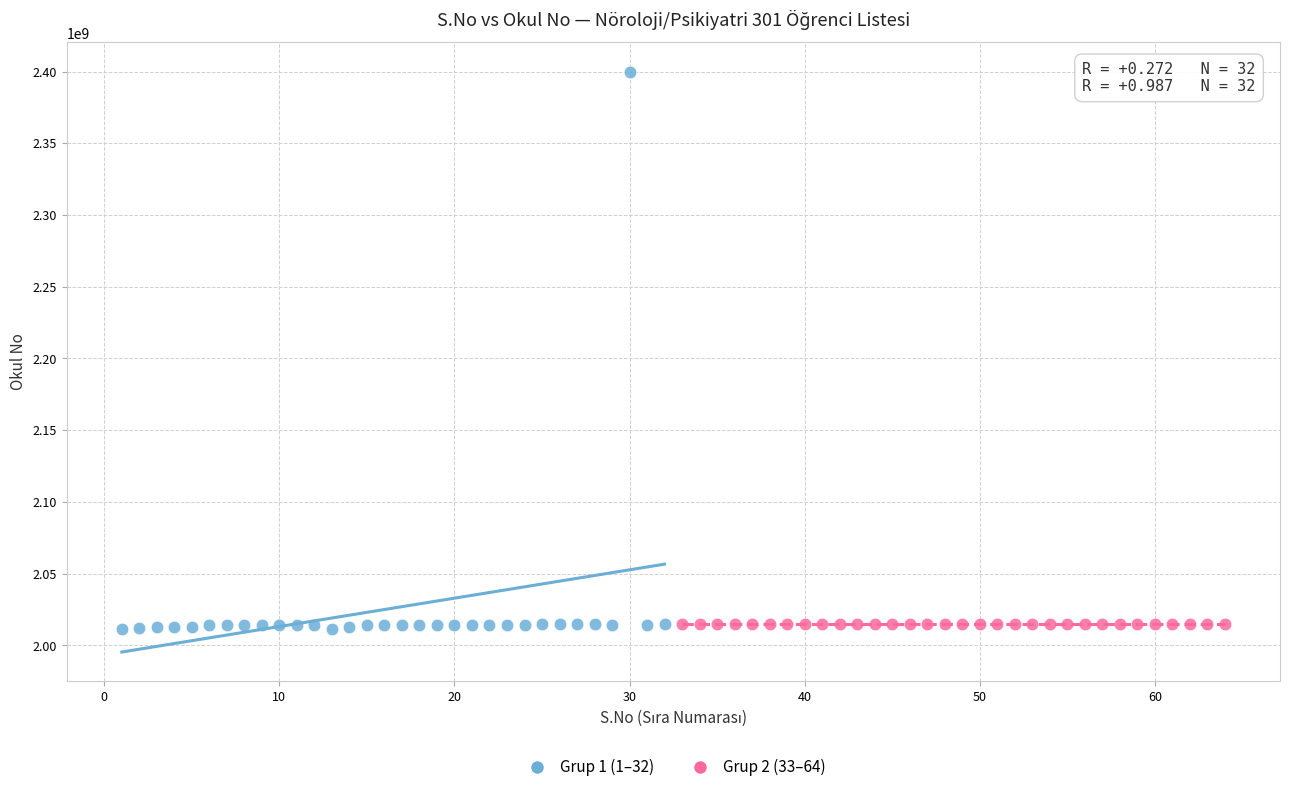

Which series has the largest Y range (max minus min)?

Grup 1 (1–32)